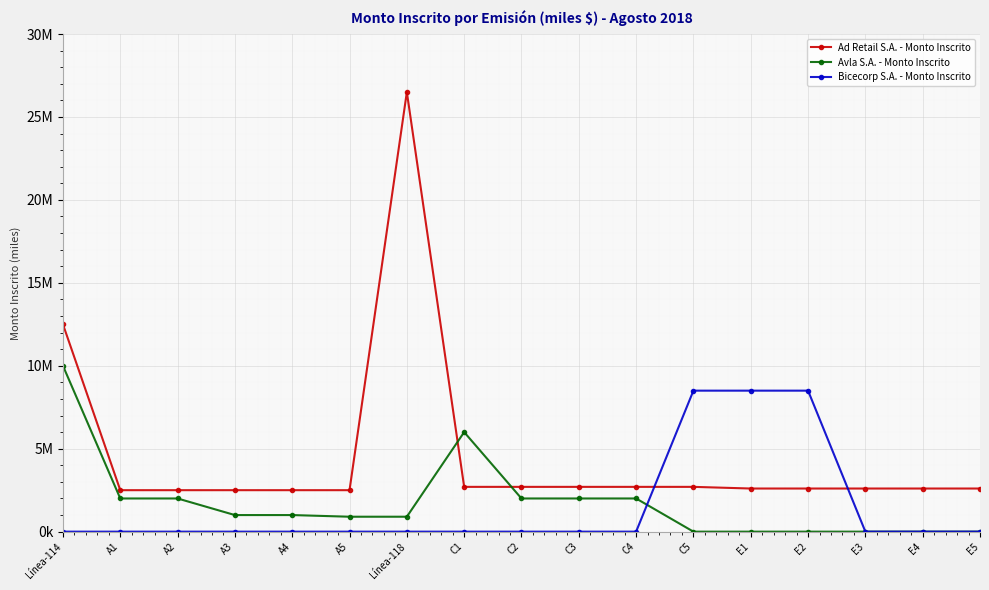

Reading left to right, list all the values displayed in this chart.

Ad Retail S.A. - Monto Inscrito: Línea-114=12500000	A1=2500000	A2=2500000	A3=2500000	A4=2500000	A5=2500000	Línea-118=26500000	C1=2700000	C2=2700000	C3=2700000	C4=2700000	C5=2700000	E1=2600000	E2=2600000	E3=2600000	E4=2600000	E5=2600000
Avla S.A. - Monto Inscrito: Línea-114=10000000	A1=2000000	A2=2000000	A3=1000000	A4=1000000	A5=900000	Línea-118=900000	C1=6000000	C2=2000000	C3=2000000	C4=2000000	C5=0	E1=0	E2=0	E3=0	E4=0	E5=0
Bicecorp S.A. - Monto Inscrito: Línea-114=0	A1=0	A2=0	A3=0	A4=0	A5=0	Línea-118=0	C1=0	C2=0	C3=0	C4=0	C5=8500000	E1=8500000	E2=8500000	E3=0	E4=0	E5=0